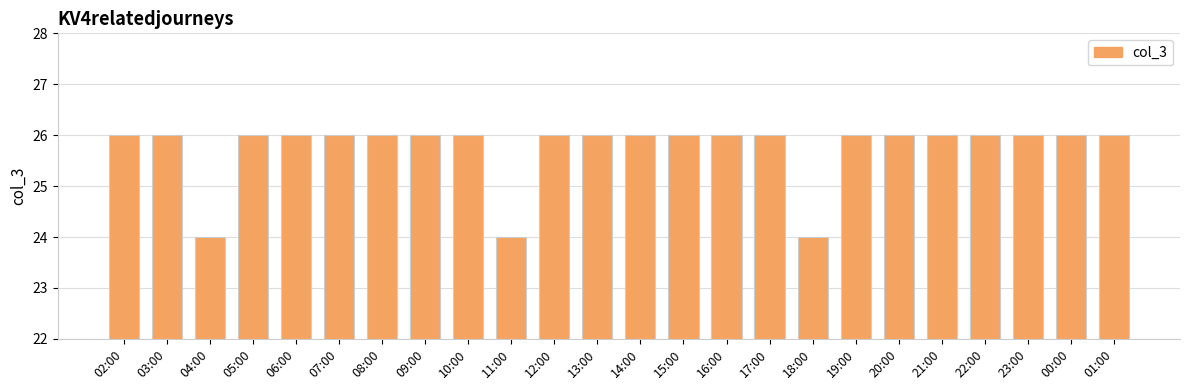

What is the ratio of the value at 22:00 to the value at 16:00?

1.0